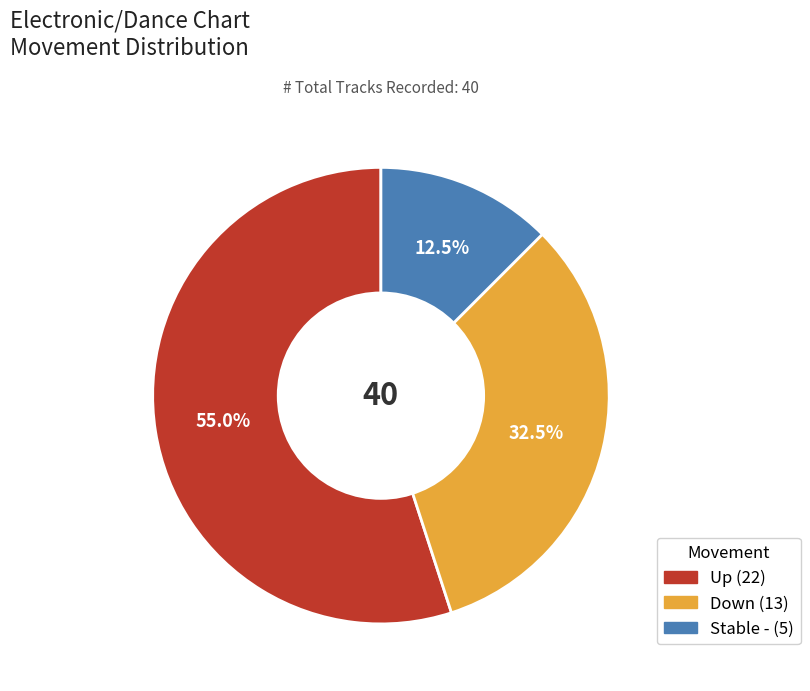

How many segments does this pie chart have?

3